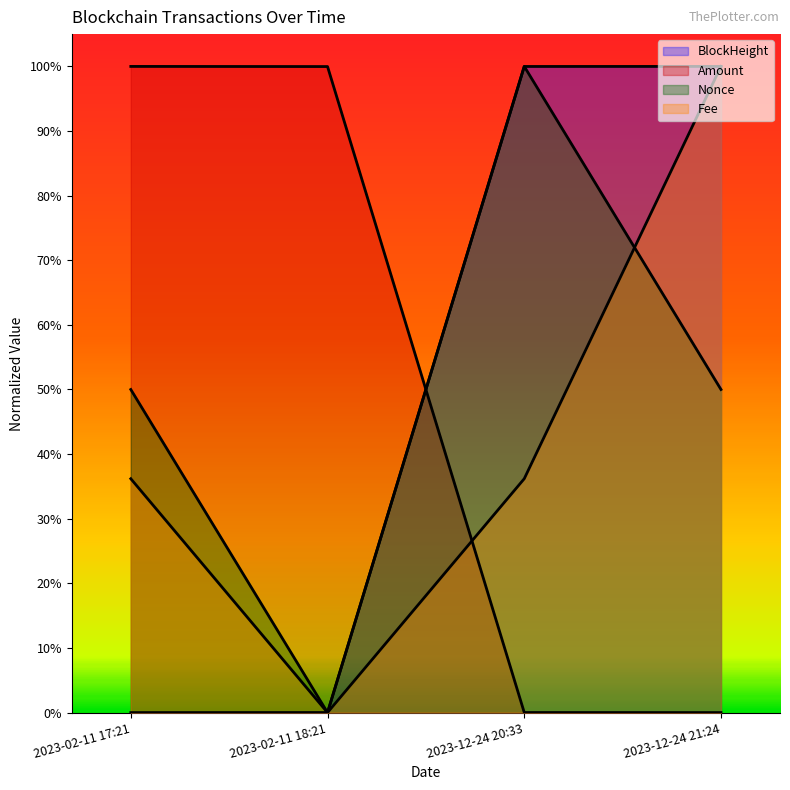

Between 2023-02-11 17:21 and 2023-12-24 21:24, which is larger?

2023-12-24 21:24